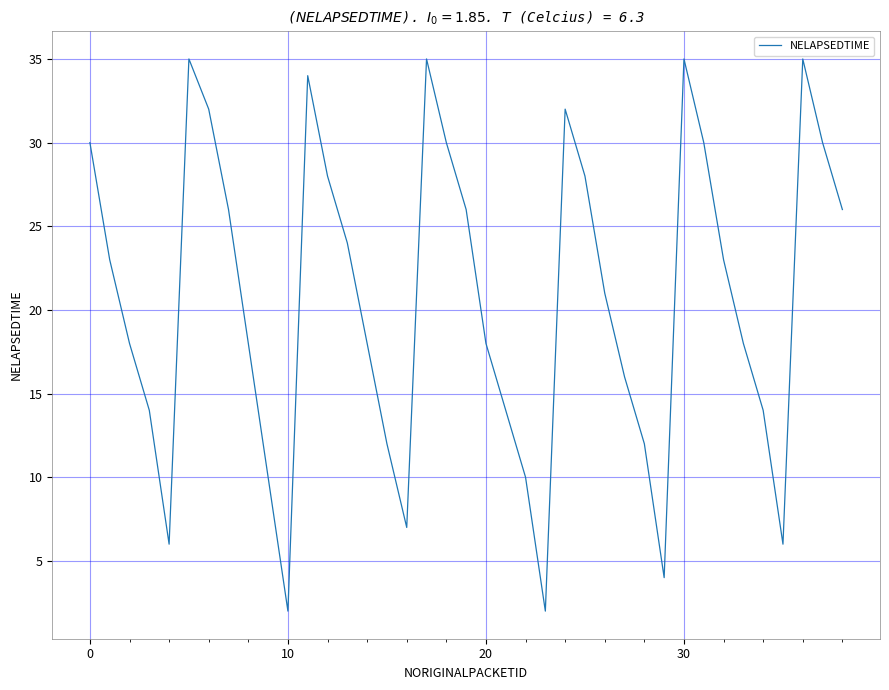

What is the greatest value displayed?

35